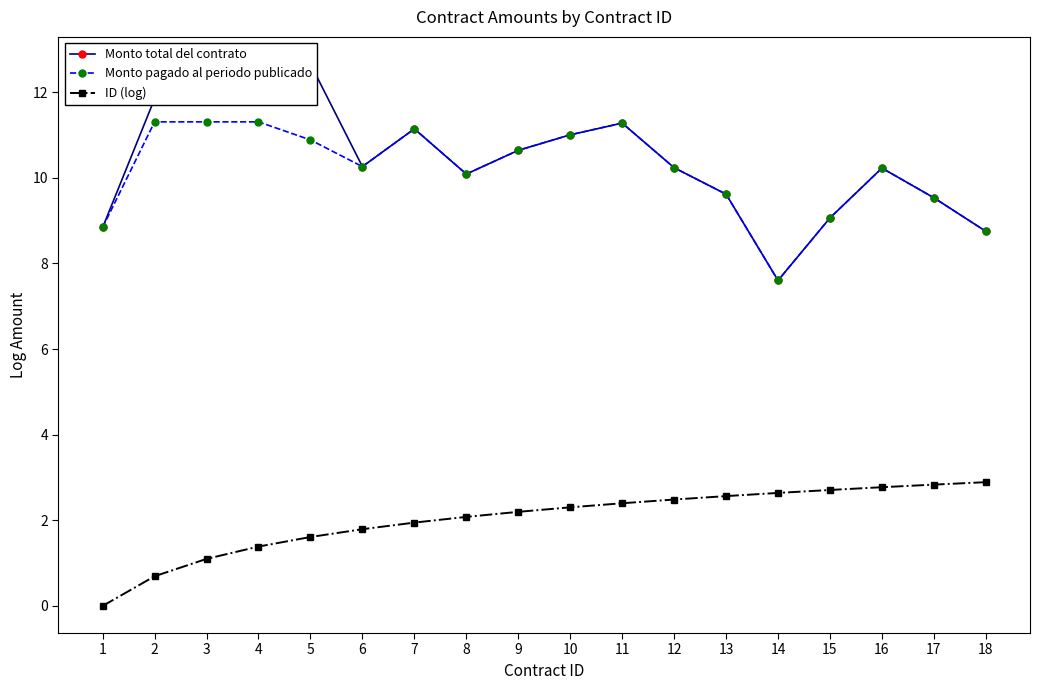

Which label corresponds to the largest value in the chart?

5